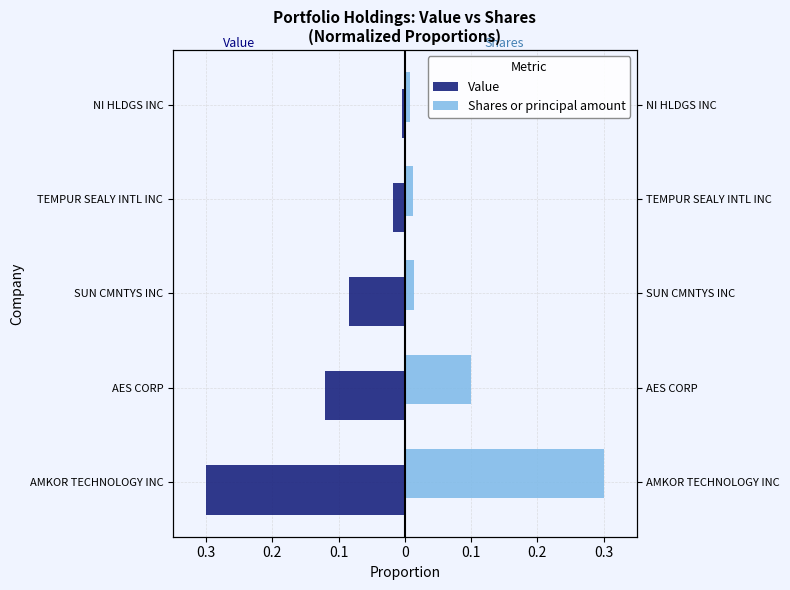

Between SUN CMNTYS INC and NI HLDGS INC, which series saw the biggest shift?

Value